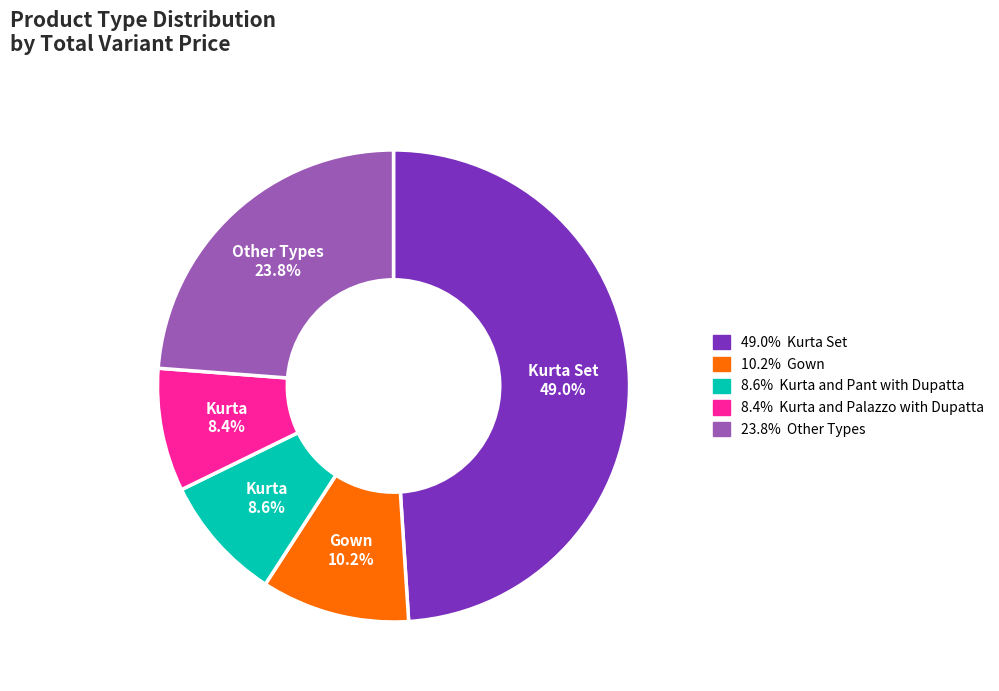

Is there a majority slice in this chart?

No